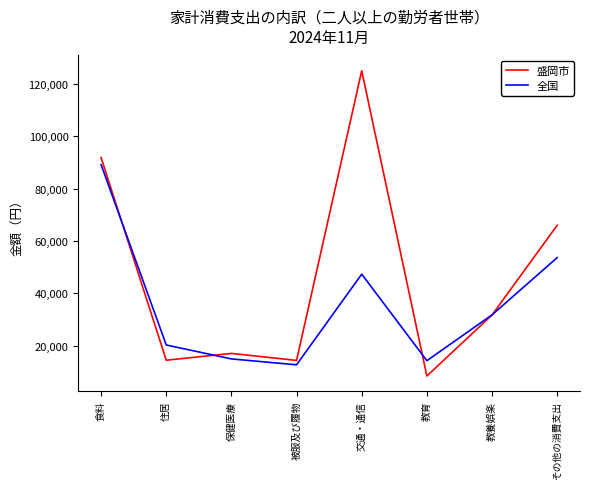

What is the average value of the 盛岡市 series?

46126